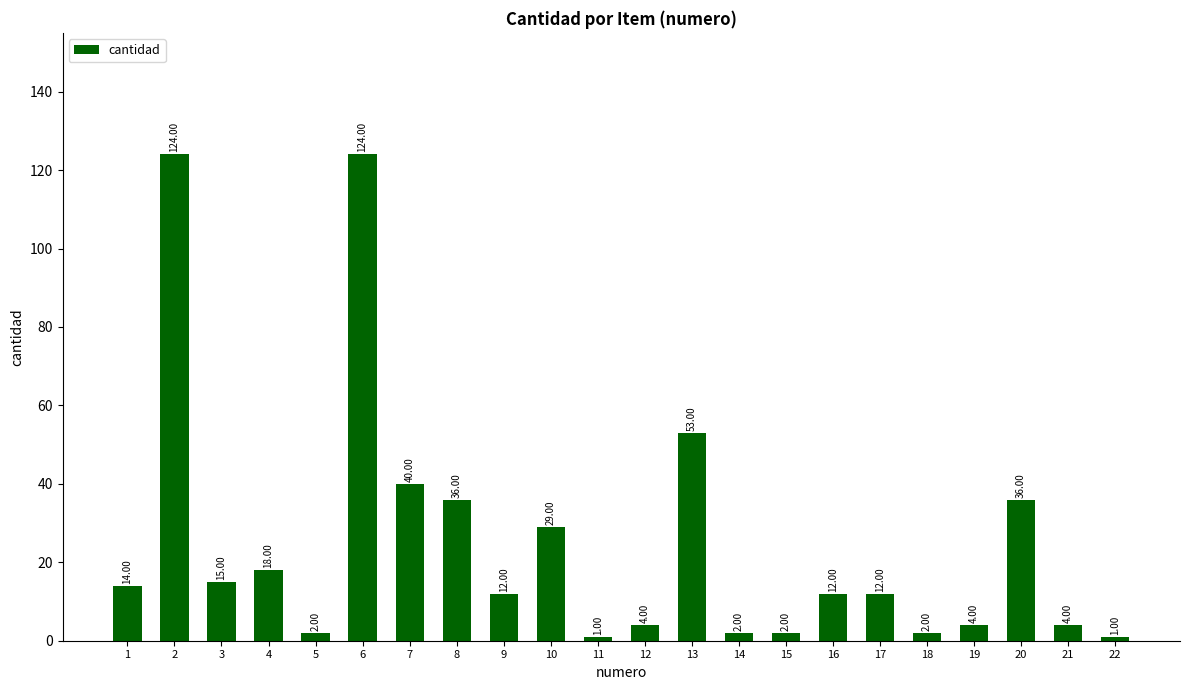

What is the difference between the values at 8 and 4?

18